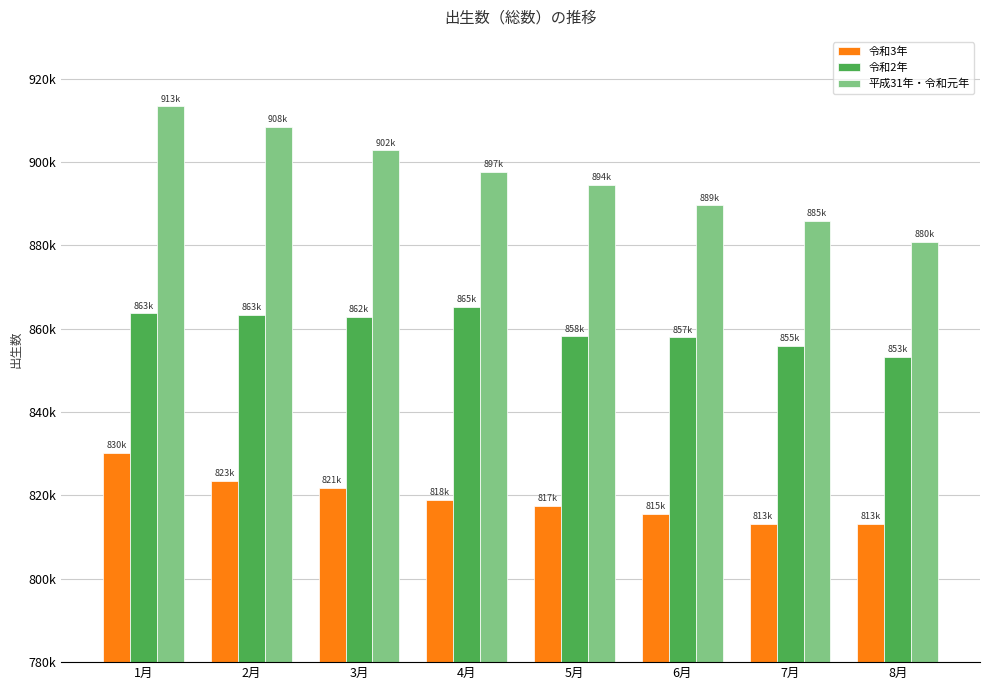

What is the label of the 6th bar from the left?

6月